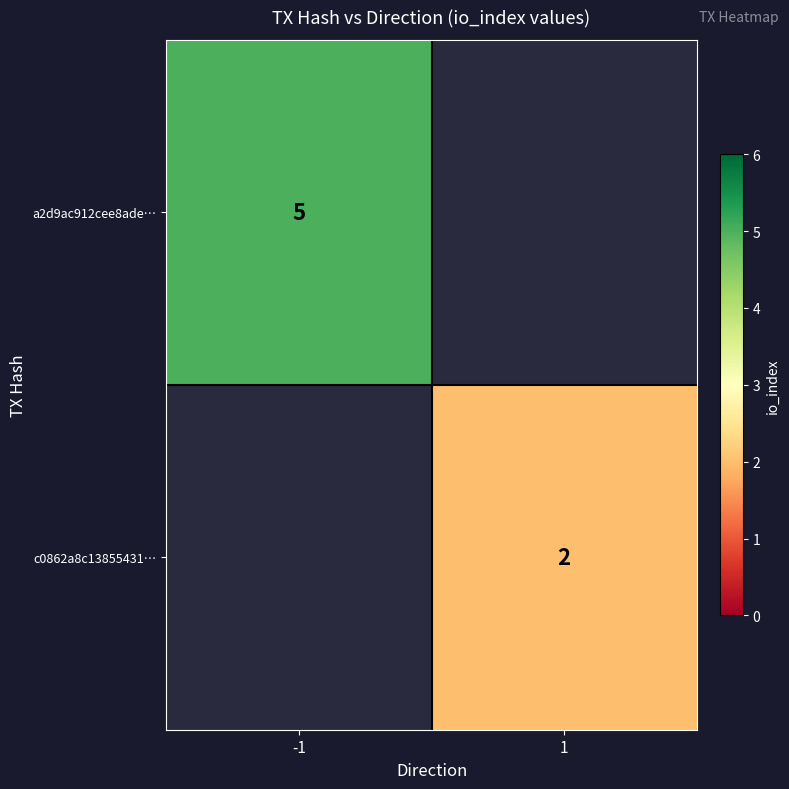

How many distinct data groups are displayed?

2